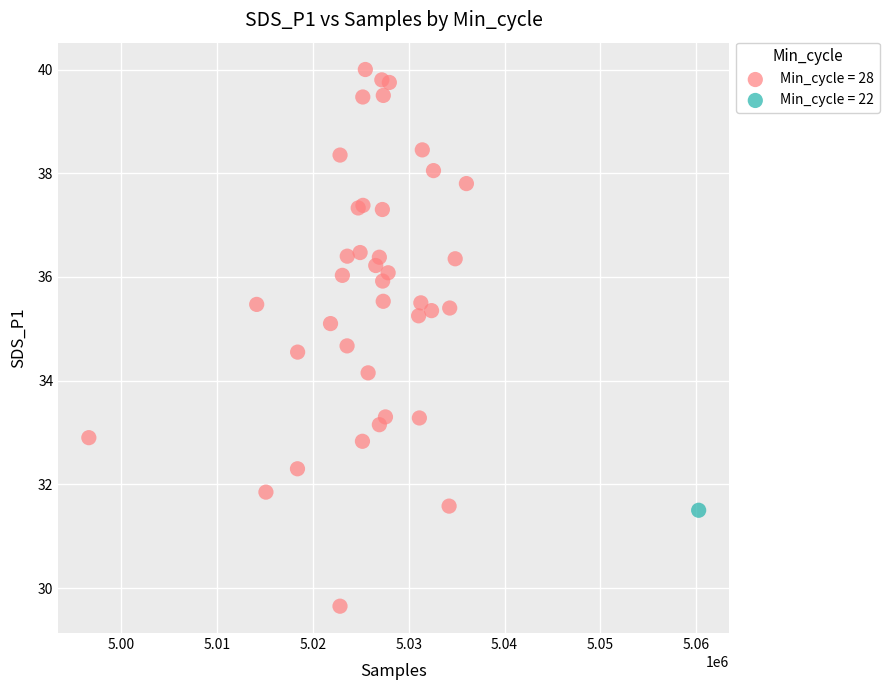

What are all the series names shown in the legend?

Min_cycle = 28, Min_cycle = 22